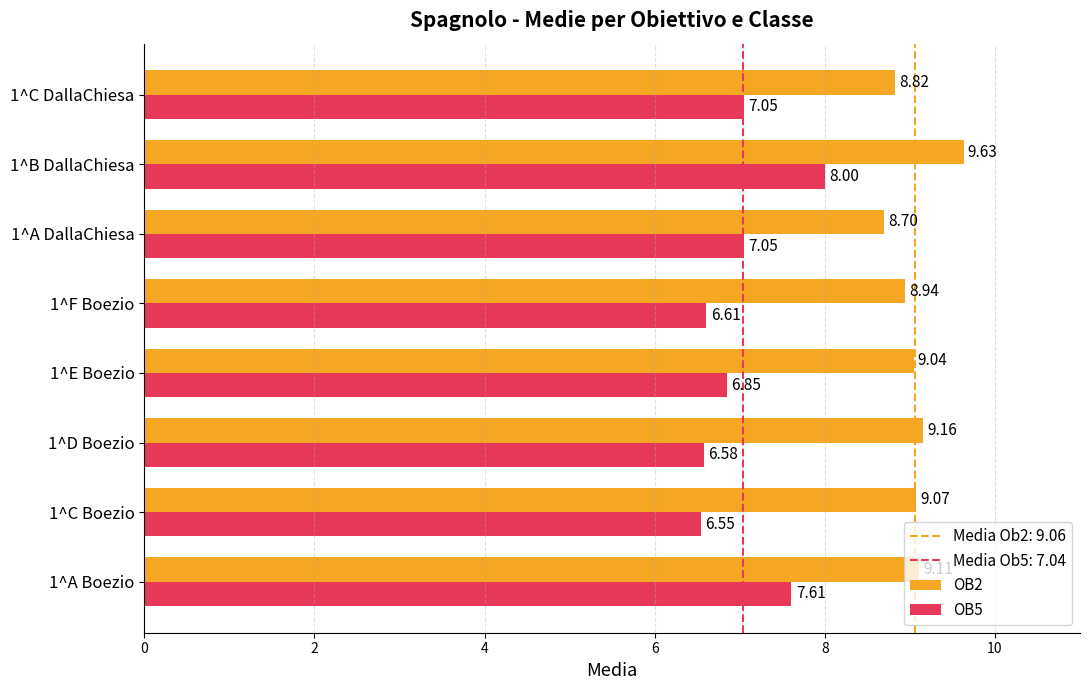

Rank the series by their maximum value, from highest to lowest.

OB2, OB5